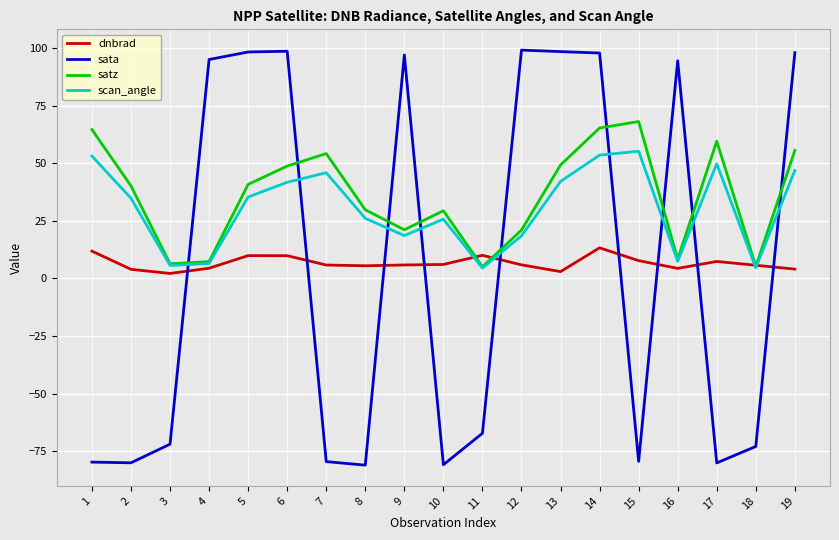

Does the chart have visible grid lines?

Yes